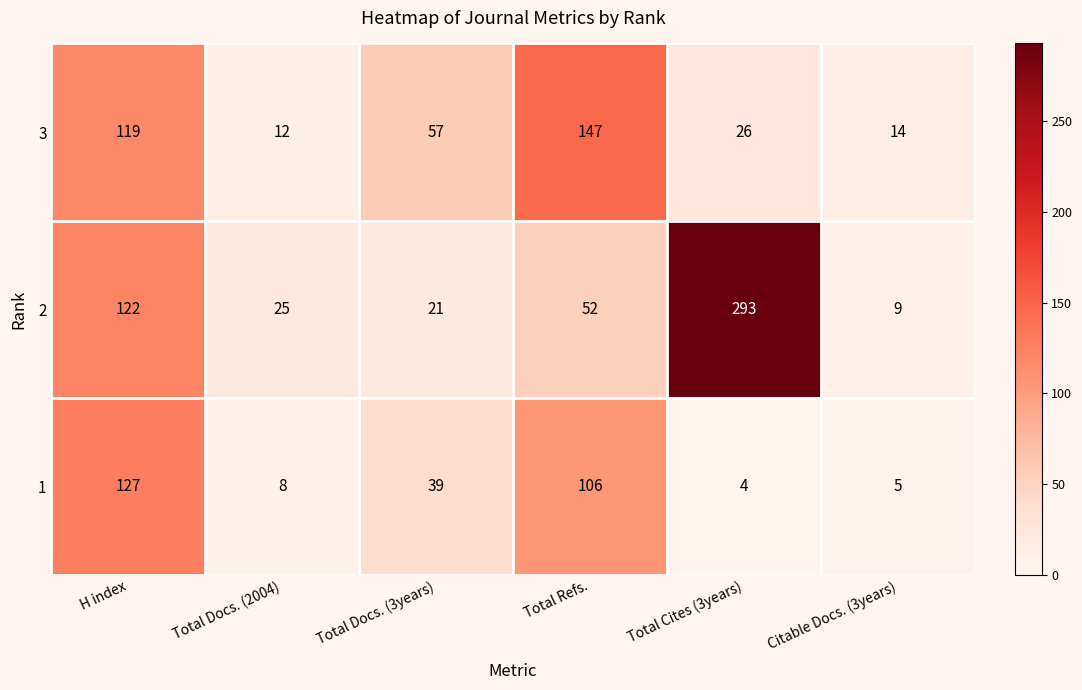

Count the number of categories in the chart.

6